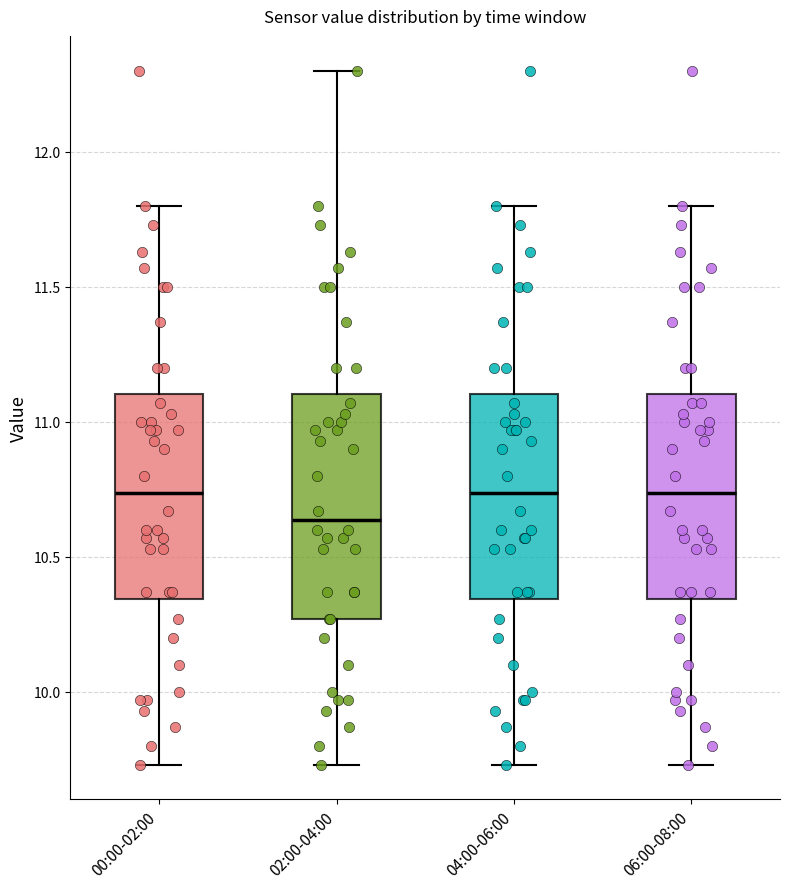

Comparing the boxes themselves (not the whiskers), which one is the tallest?

02:00-04:00